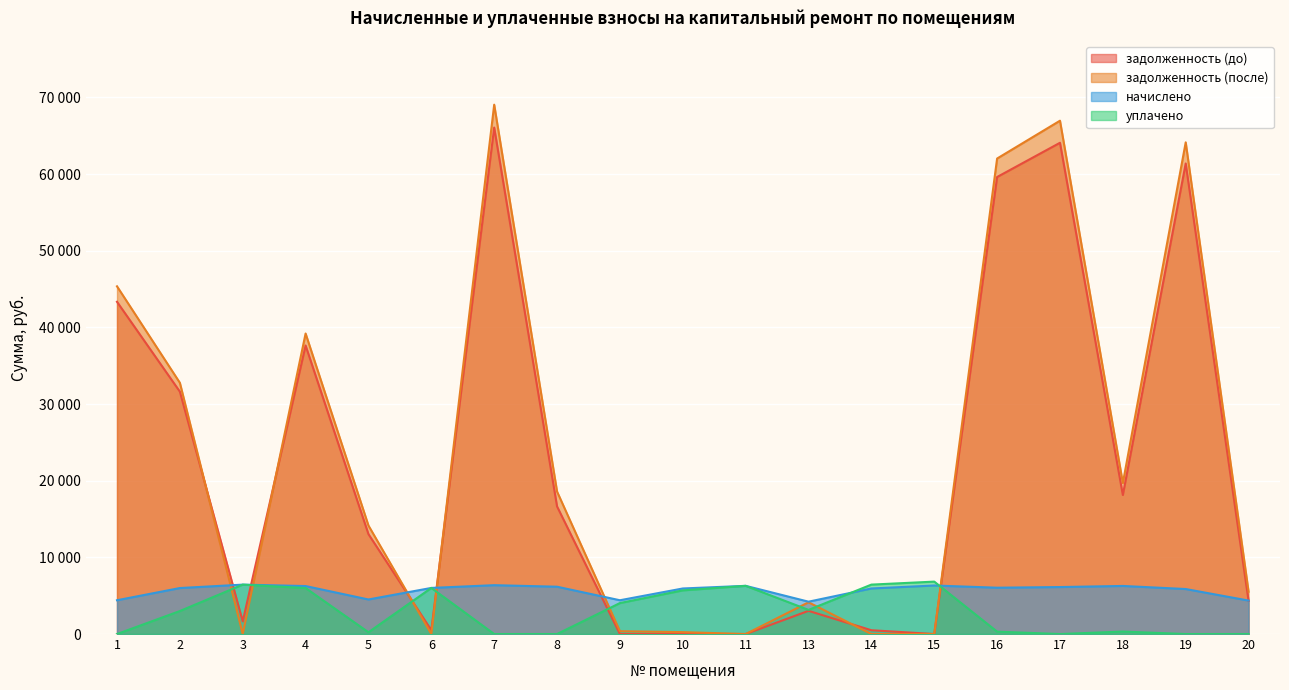

What are all the series names shown in the legend?

задолженность (до), задолженность (после), начислено, уплачено